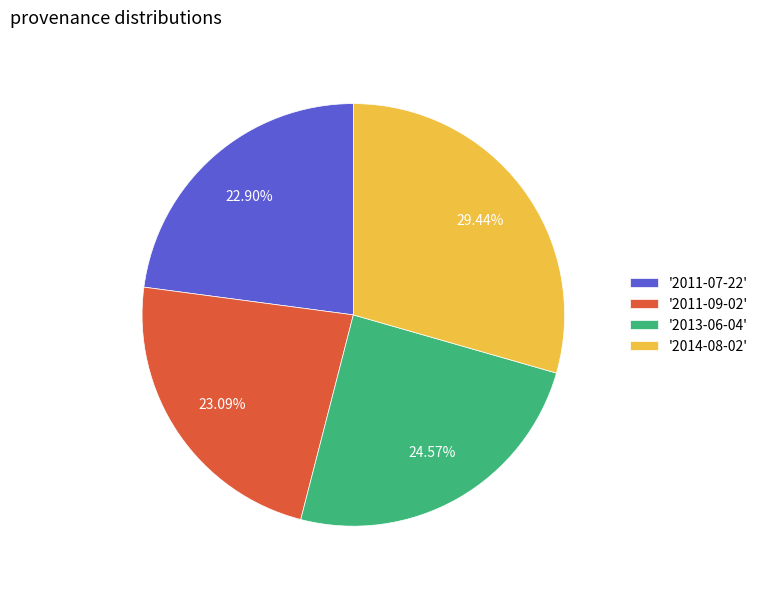

Combined, do '2011-09-02' and '2014-08-02' account for over 50%?

Yes